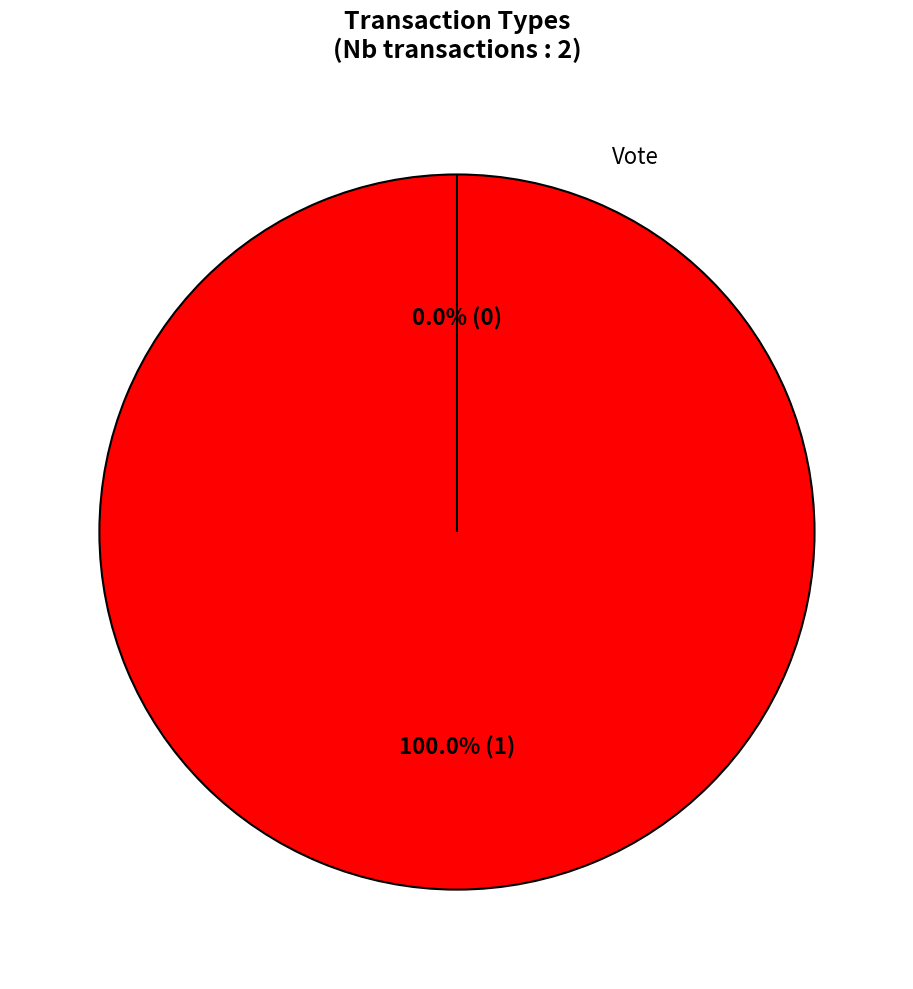

Which category has the biggest portion of the pie?

Vote